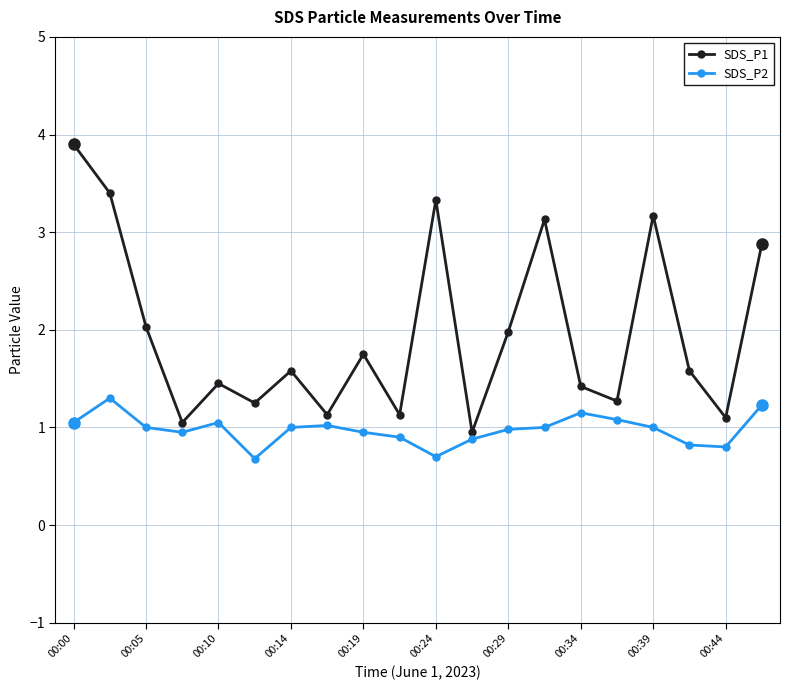

What are all the series names shown in the legend?

SDS_P1, SDS_P2